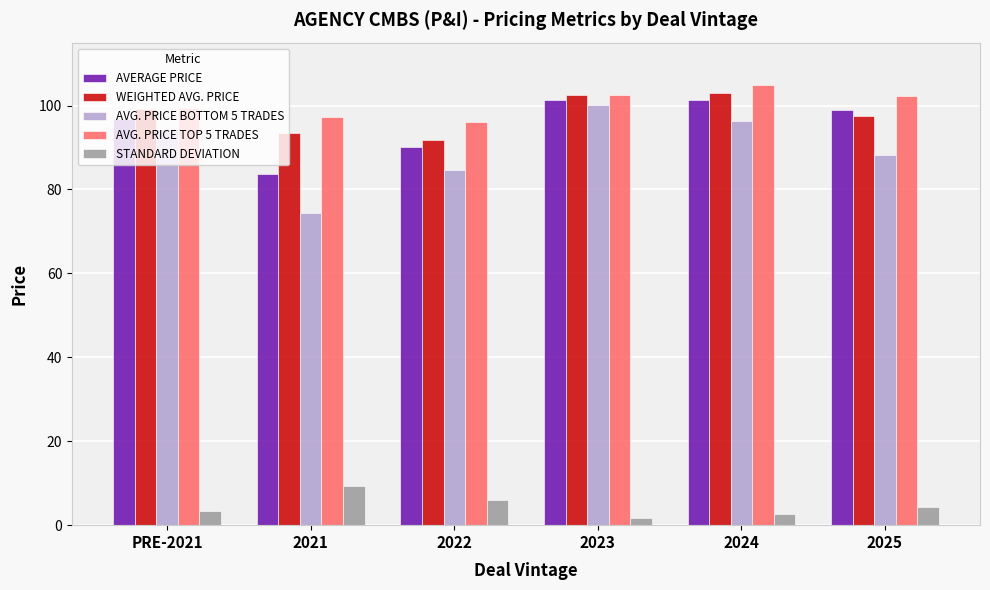

What is the label of the 3rd bar from the left?

2022